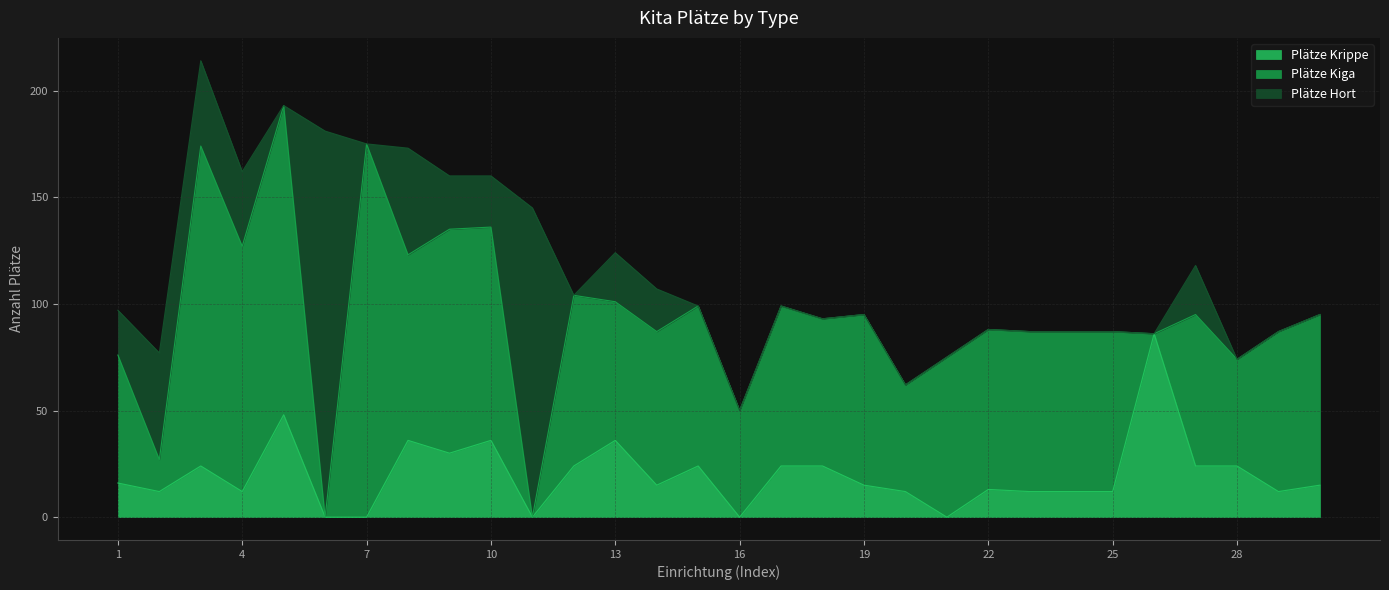

Which series has the largest total across all categories?

Plätze Kiga